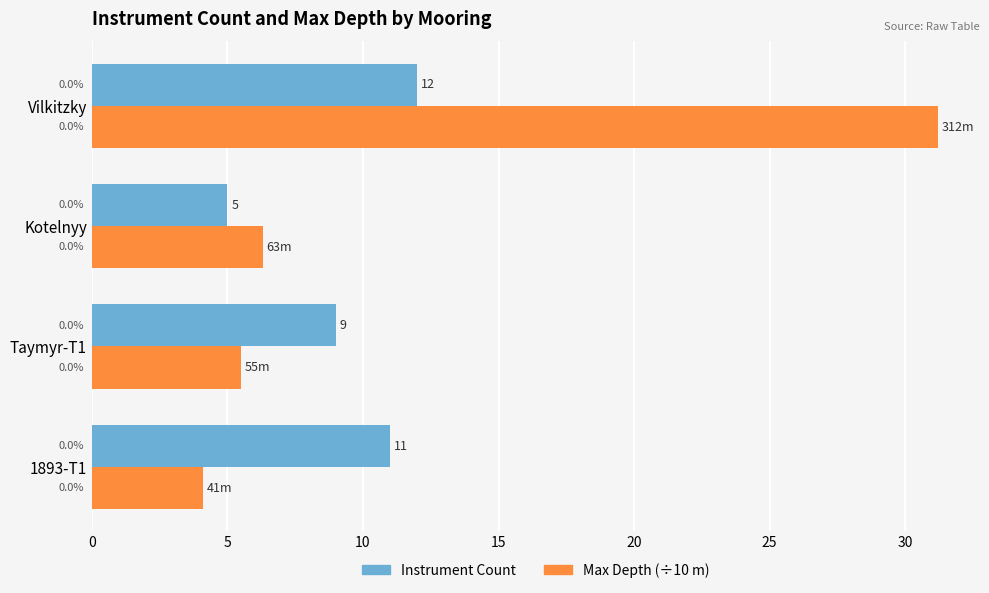

Is it true that Max Depth (÷10) equals 45.6 at Vilkitzky?

False